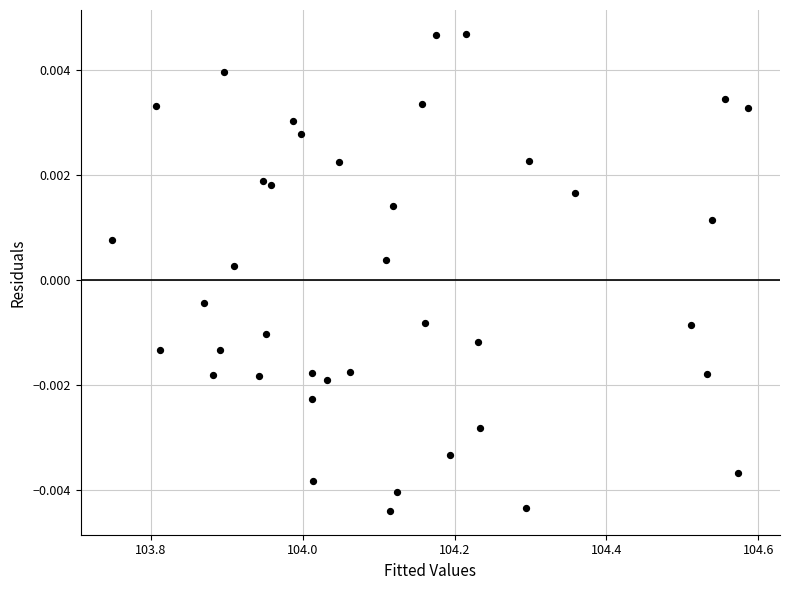

What is the range of X values (max minus min)?

0.8